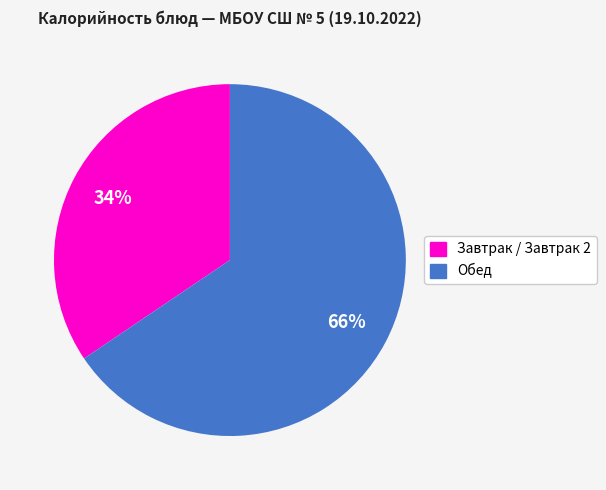

Does any single category account for the majority?

Yes